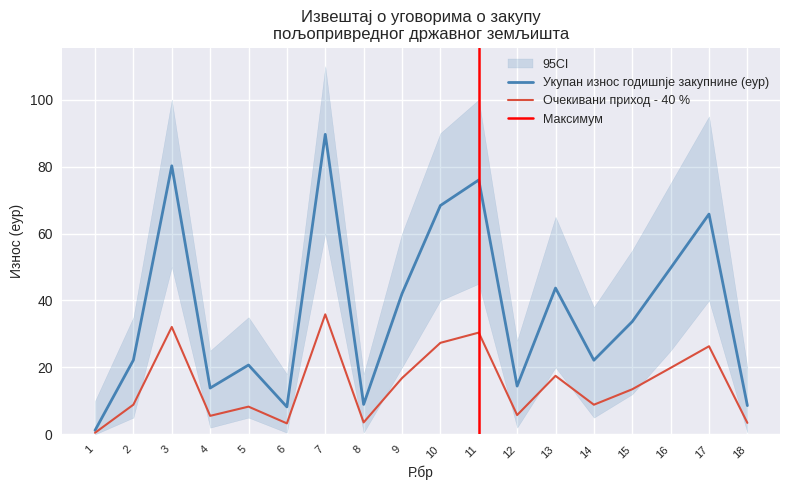

Rank the series by their average value, from highest to lowest.

Укупан износ годишње закупнине (еур), Очекивани приход од општине - 40 %